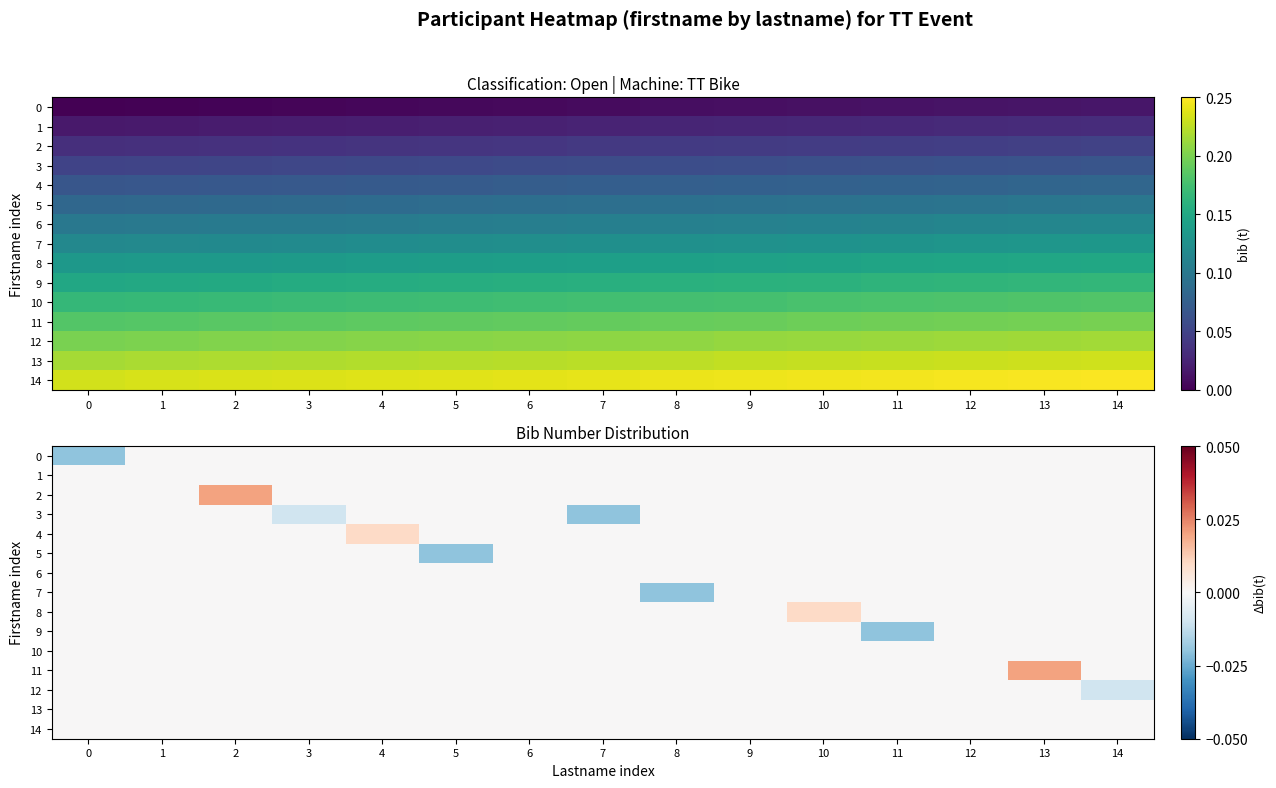

Is it true that 11 equals -0.0 at 5?

False